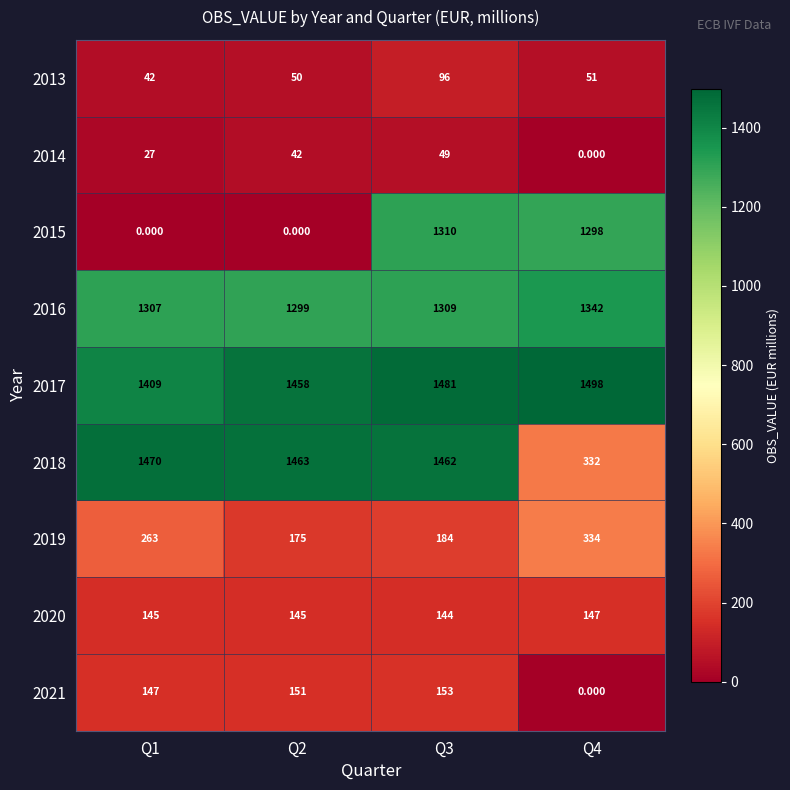

Is the value of 2017 at Q4 greater than the value of 2020 at Q4?

Yes